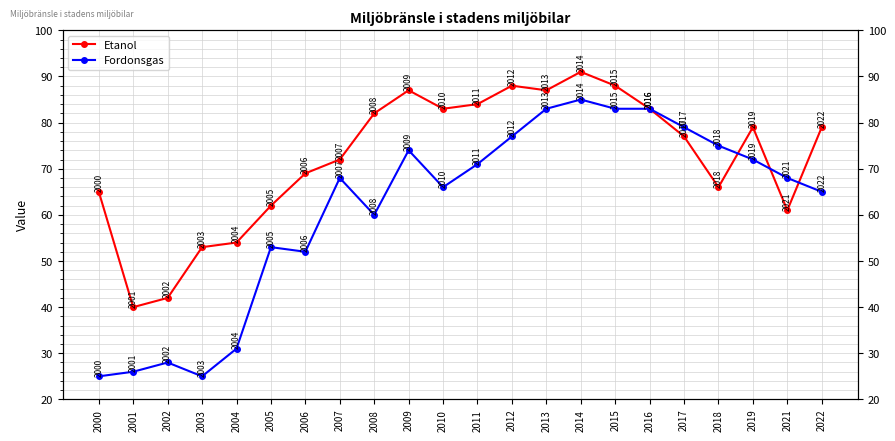

The Fordonsgas series shows 35 at 2005. True or false?

False